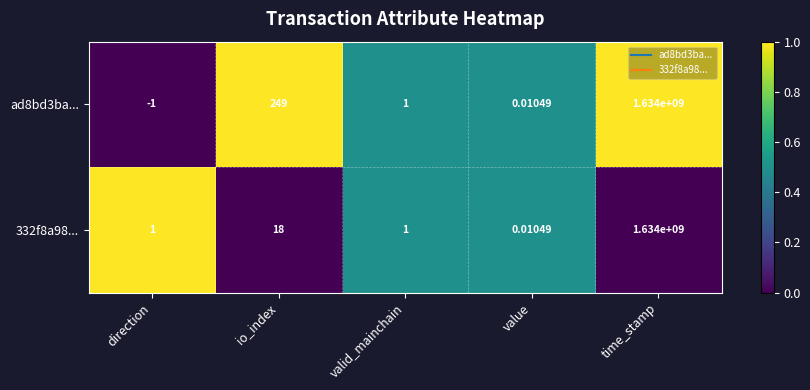

List the labels in order of ad8bd3ba... value, smallest first.

direction, value, valid_mainchain, io_index, time_stamp